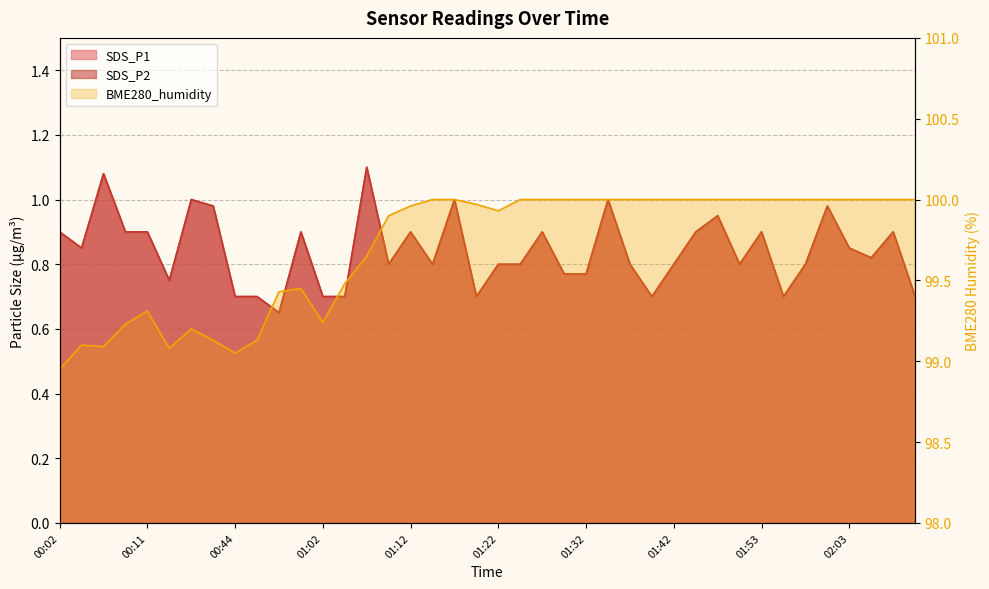

List the series in order of their peak value, lowest first.

SDS_P1, SDS_P2, BME280_humidity